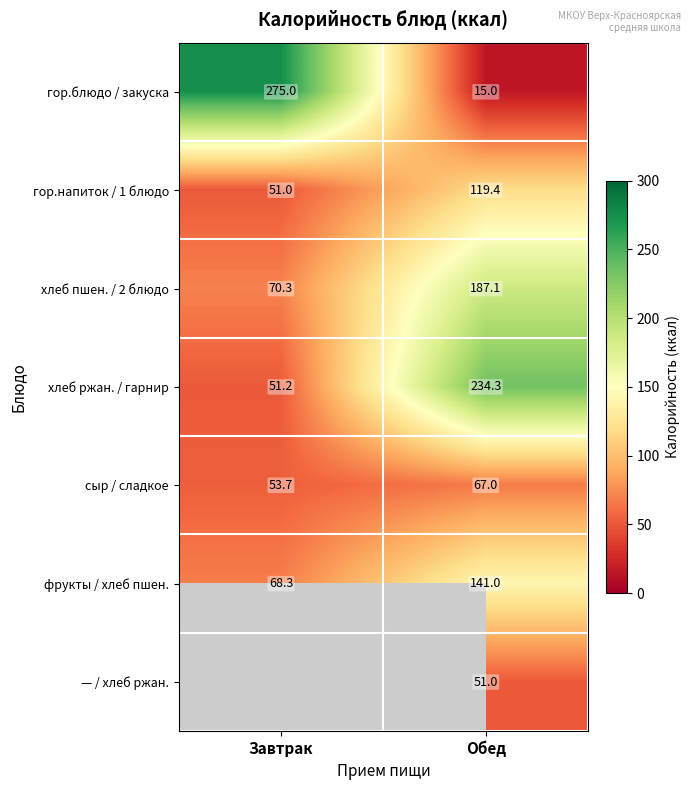

Which category has the lowest value across all series?

Обед